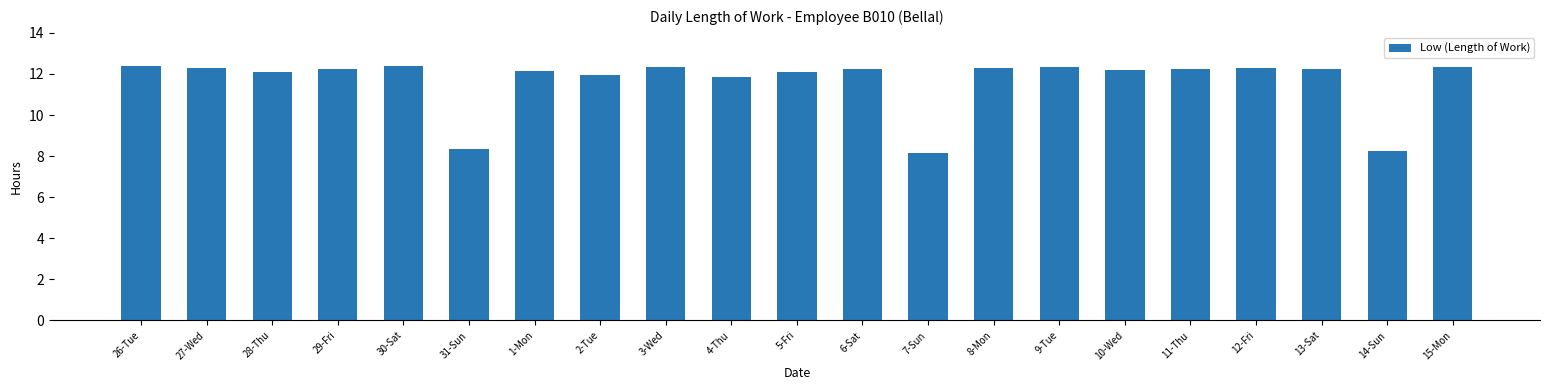

What is the label of the 20th bar from the left?

14-Sun